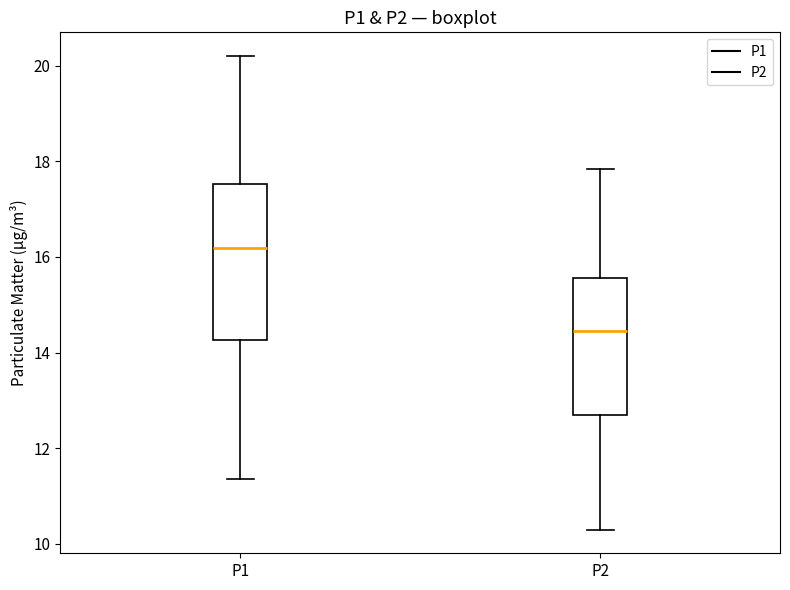

Reading left to right, read every box against the y-axis: the position of its median line, the range the box covers, and the ends of its whiskers. The values are not printed on the chart, so give them approximately, as read against the axis.

P1: median 16.2, box 14.2 to 17.6, whiskers 11.4 to 20.2
P2: median 14.4, box 12.6 to 15.6, whiskers 10.4 to 17.8